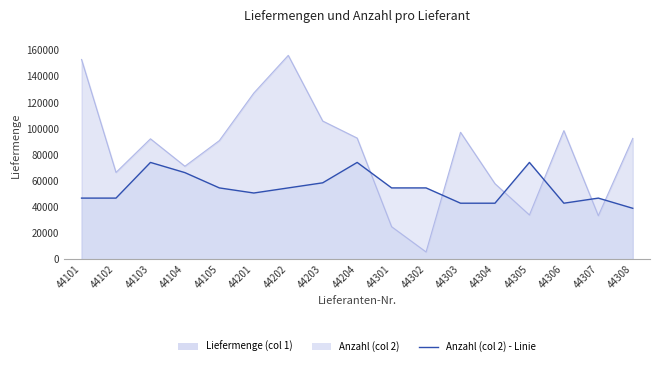

What is the difference between the highest and lowest values at 44103?

18065.0